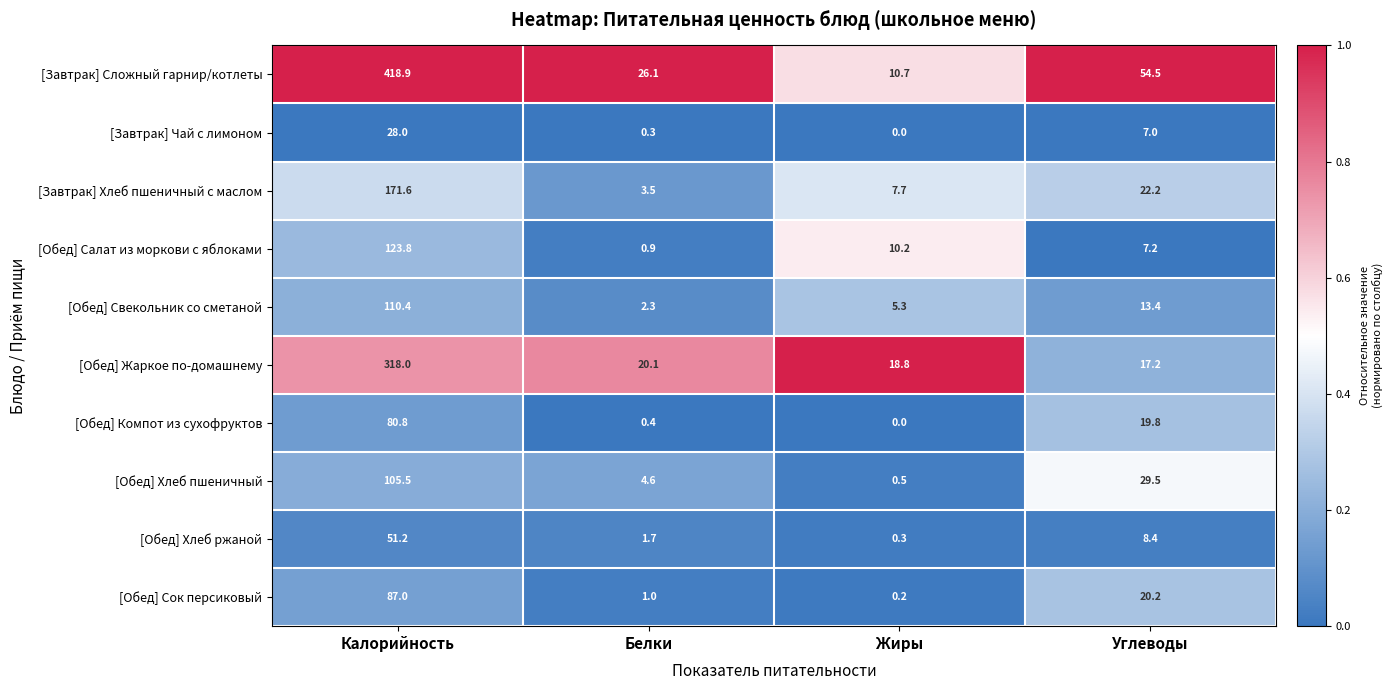

What is the total value across all series at Углеводы?

199.4